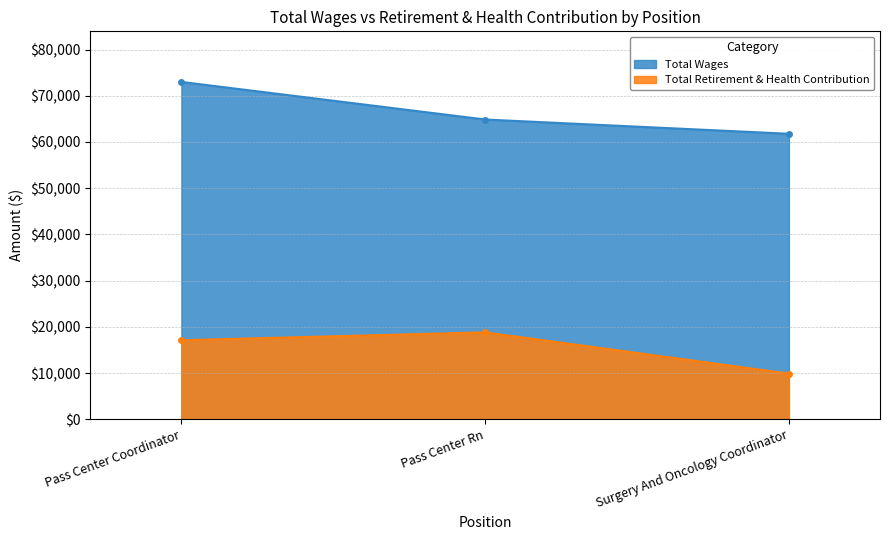

What is the spread (max minus min) of values at Pass Center Rn?

46053